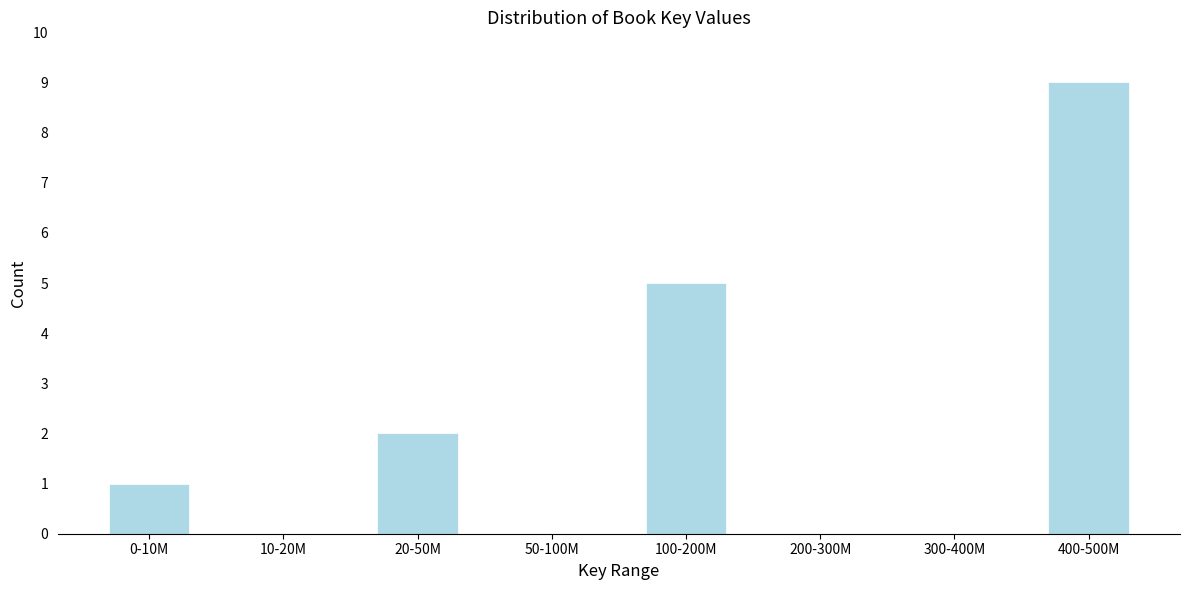

Reading left to right, extract all data points from this chart.

0-10M=1	10-20M=0	20-50M=2	50-100M=0	100-200M=5	200-300M=0	300-400M=0	400-500M=9